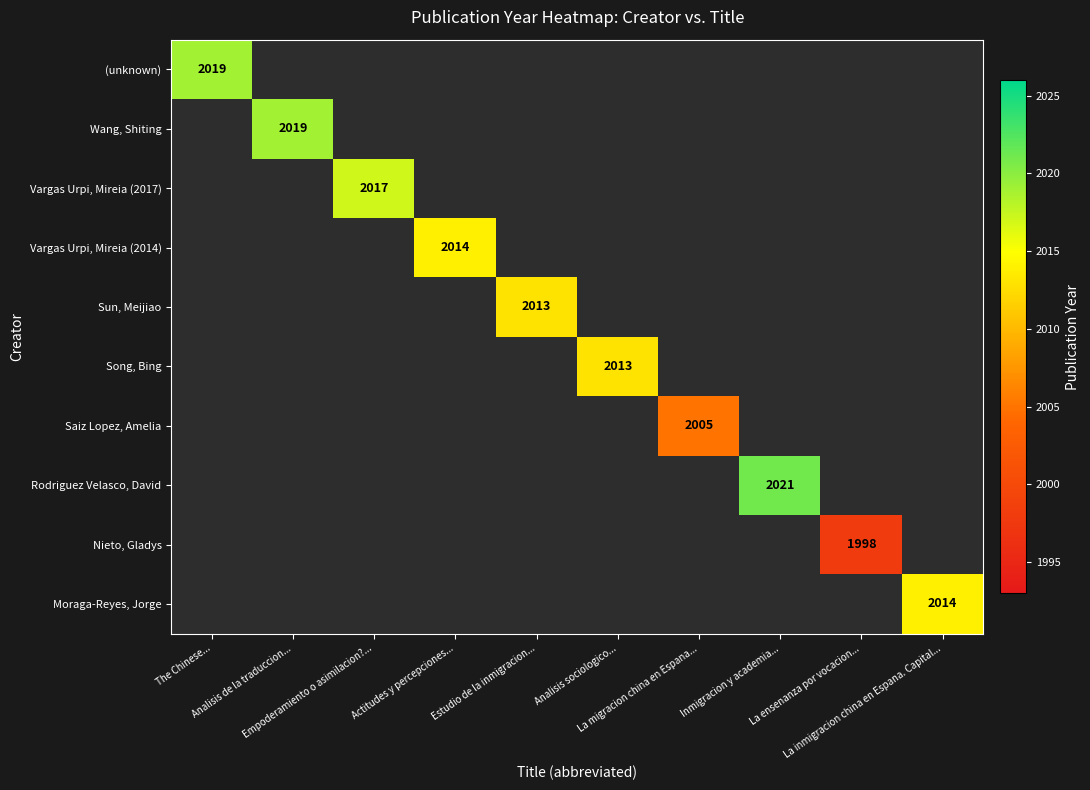

Which label corresponds to the largest value in the chart?

Inmigracion y academia...